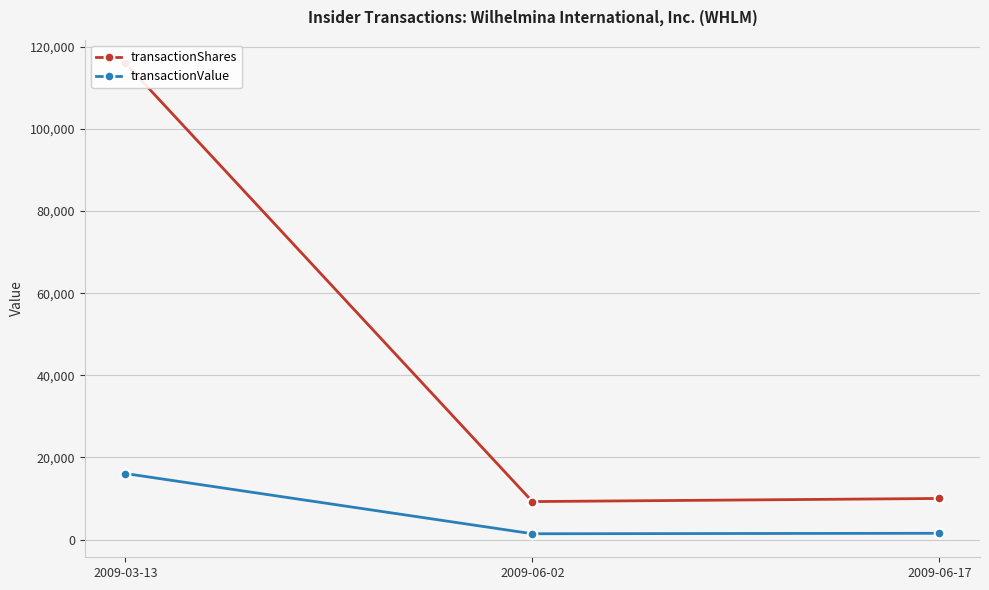

At which category is the sum across all series the highest?

2009-03-13